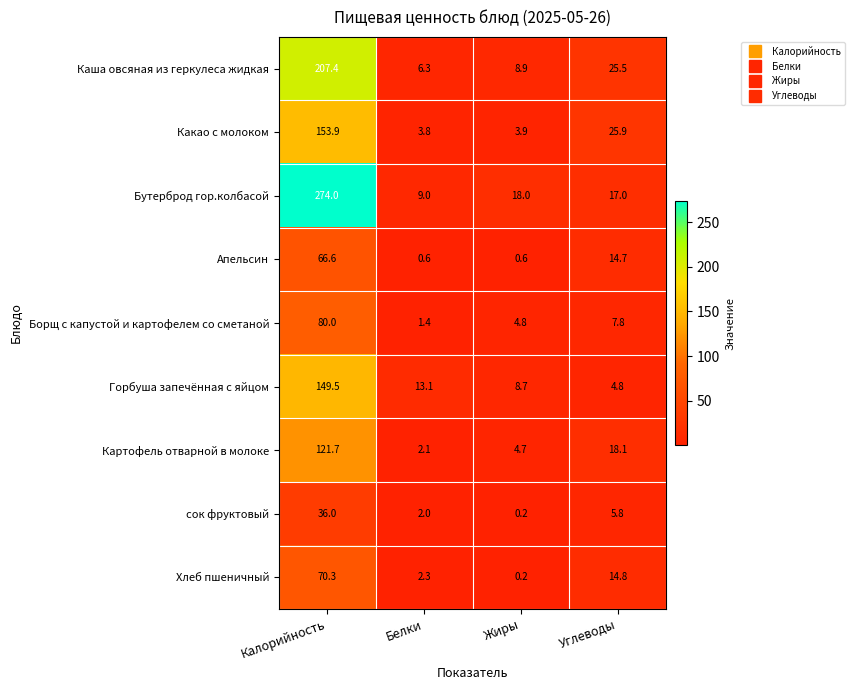

At Углеводы, list the series in order from smallest to largest.

Горбуша запечённая с яйцом, сок фруктовый, Борщ с капустой и картофелем со сметаной, Апельсин, Хлеб пшеничный, Бутерброд гор.колбасой, Картофель отварной в молоке, Каша овсяная из геркулеса жидкая, Какао с молоком